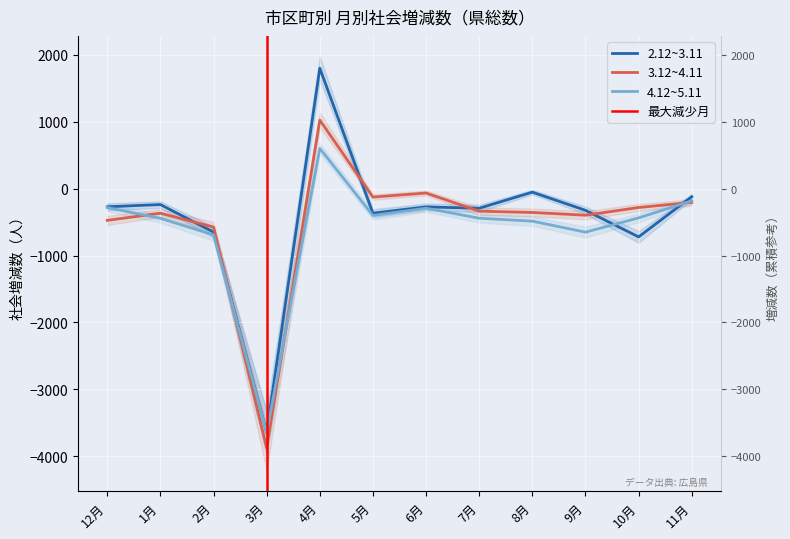

How many interior local peaks does the 2.12~3.11 series have?

4